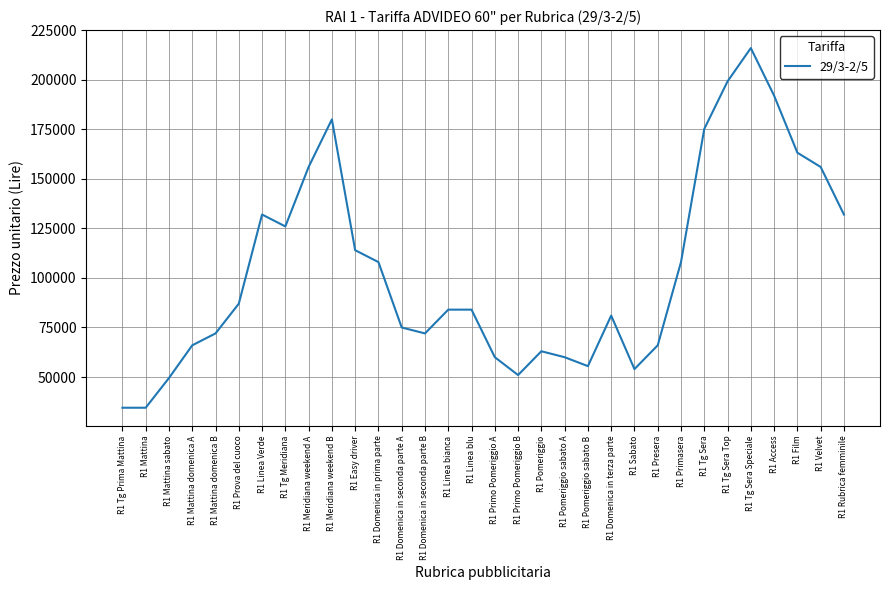

At which label is the value closest to 125250?

R1 Tg Meridiana